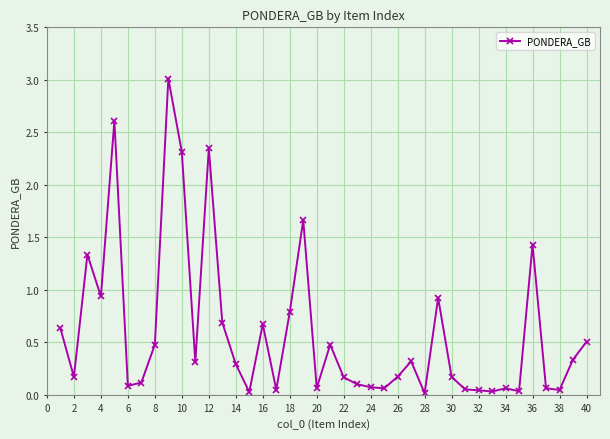

What is the value of the 13th point from the left?

0.7